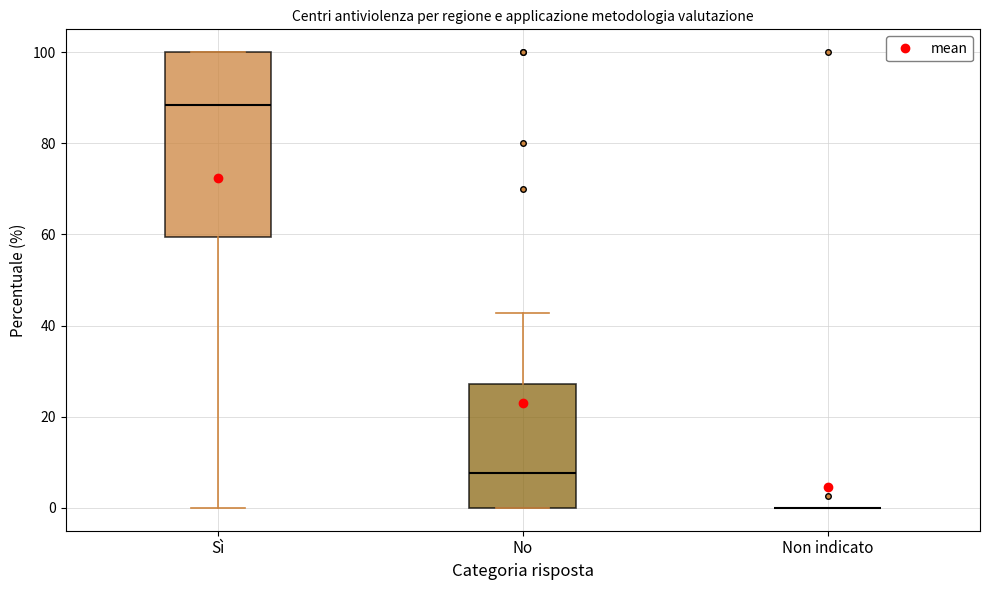

Reading left to right, transcribe this box plot: for each box, give where its median line is, the range the box spans, and where its two whiskers end, as read against the y-axis. The values are not printed on the chart, so give them approximately, as read against the axis.

Sì: median 88, box 60 to 100, whiskers 0 to 100
No: median 8, box 0 to 28, whiskers 0 to 42
Non indicato: box collapsed to a line at 0, whiskers 0 to 0